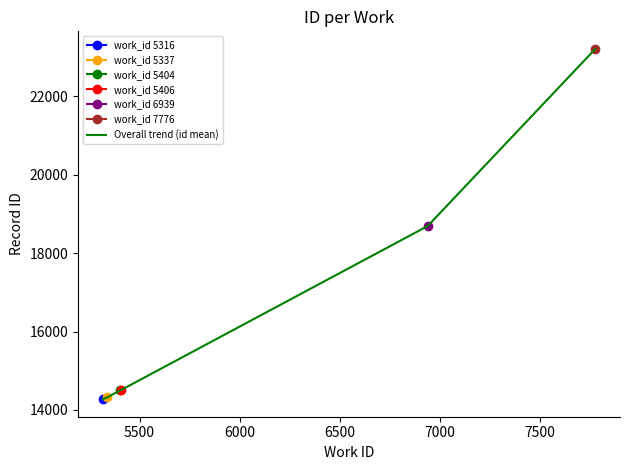

What is the minimum value for Overall trend (id mean)?

14273.5